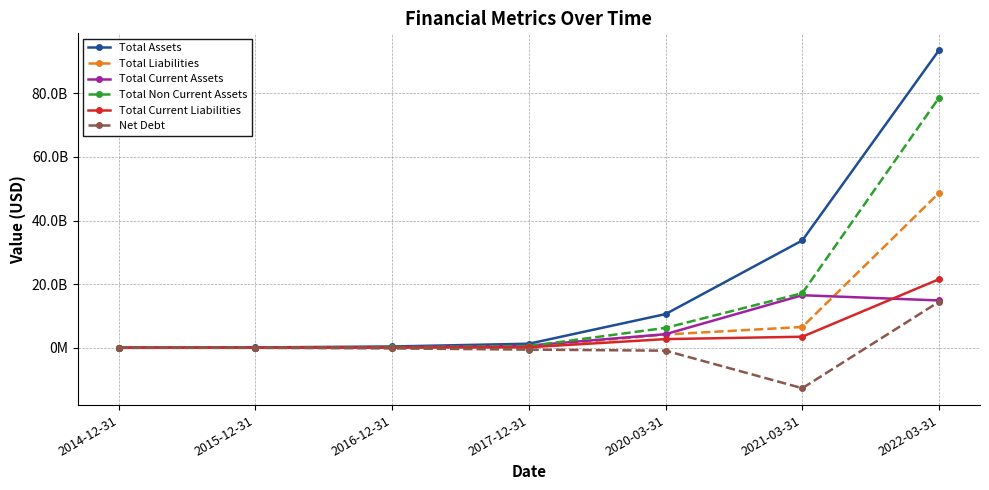

What is the difference between the highest and lowest values at 2022-03-31?

78956200000